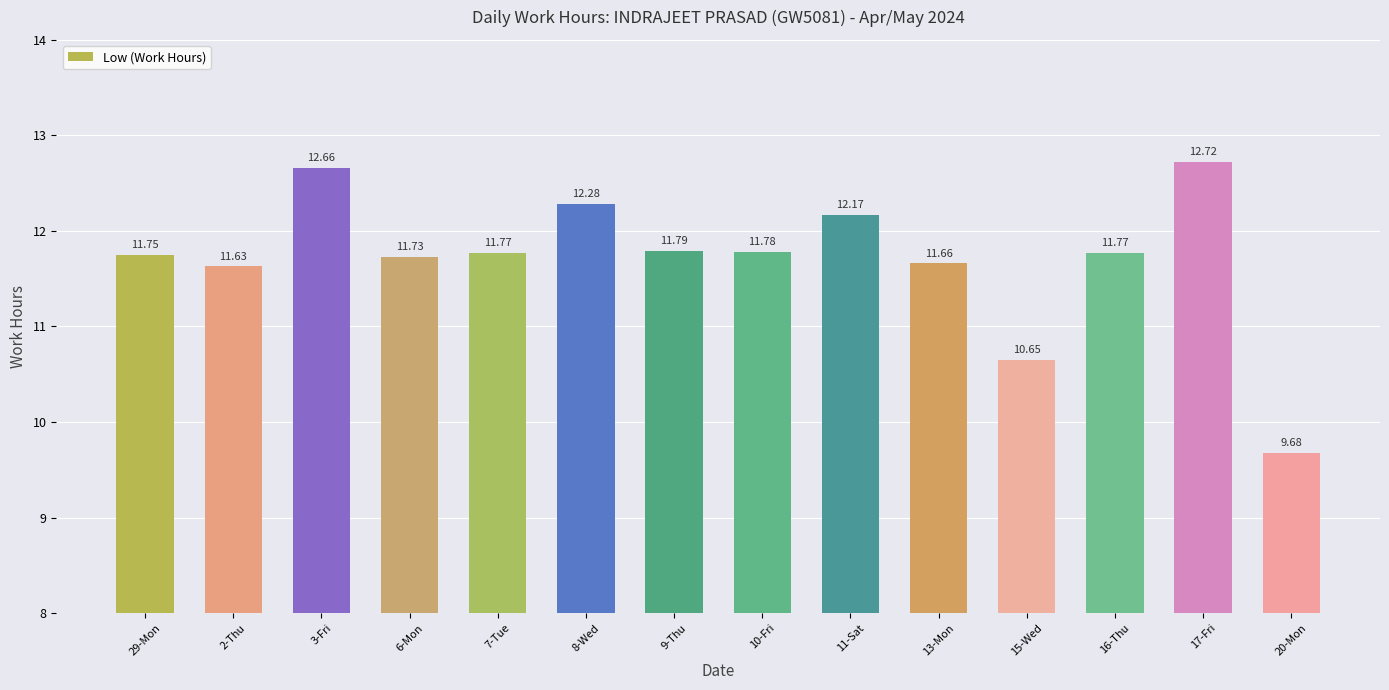

What is the difference between the values at 17-Fri and 8-Wed?

0.4